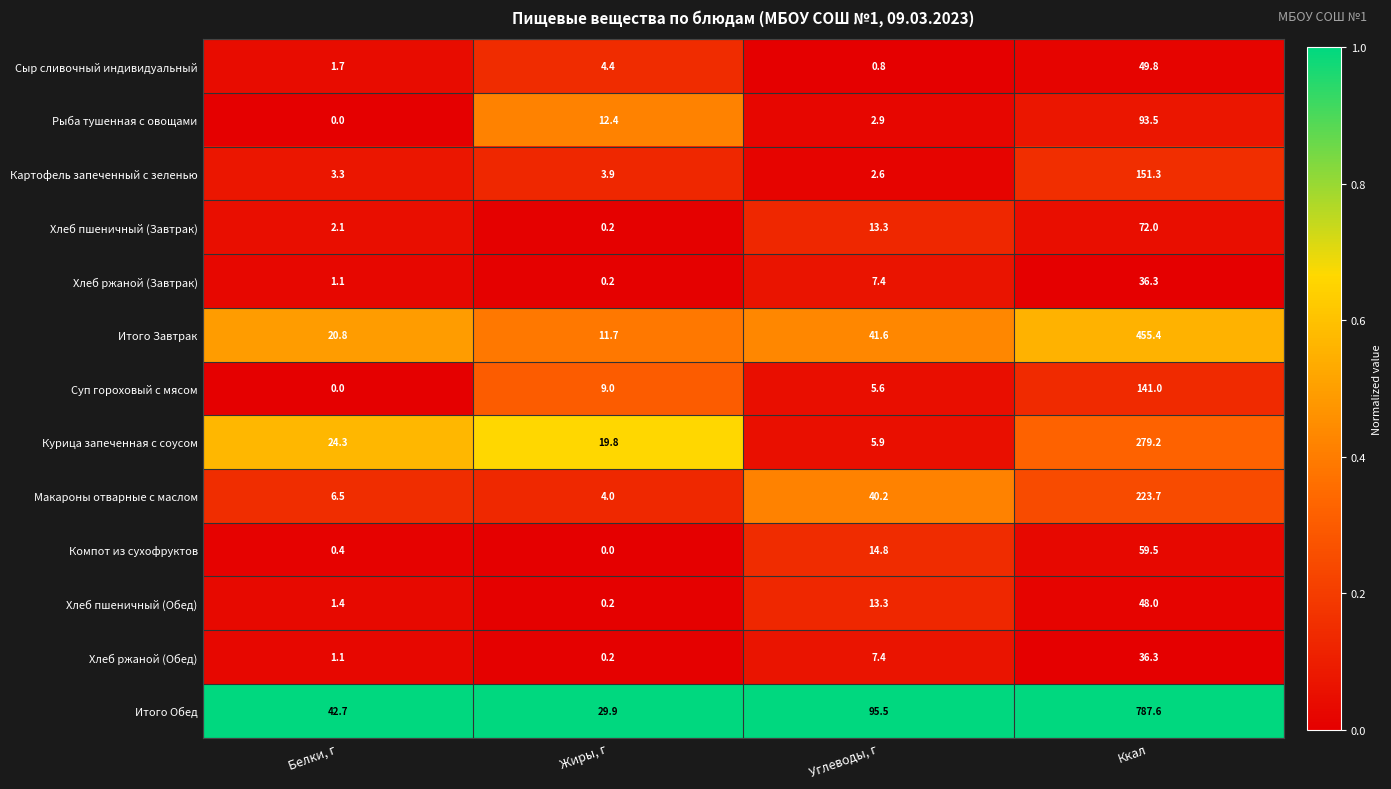

At how many categories does at least one series exceed 0?

4